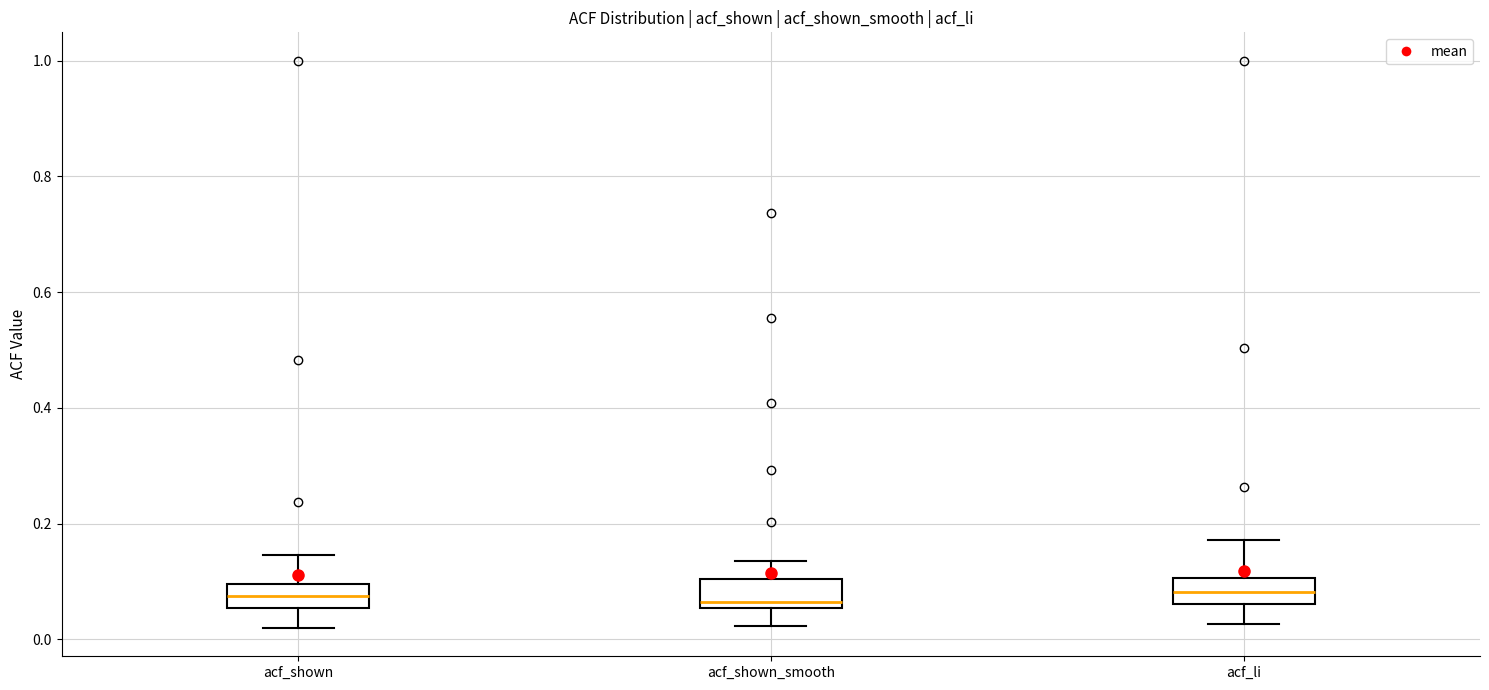

Reading left to right, transcribe this box plot: for each box, give where its median line is, the range the box spans, and where its two whiskers end, as read against the y-axis. The values are not printed on the chart, so give them approximately, as read against the axis.

acf_shown: median 0.08, box 0.06 to 0.10, whiskers 0.02 to 0.14
acf_shown_smooth: median 0.06 (just above the box's lower edge), box 0.06 to 0.10, whiskers 0.02 to 0.14
acf_li: median 0.08, box 0.06 to 0.10, whiskers 0.02 to 0.18